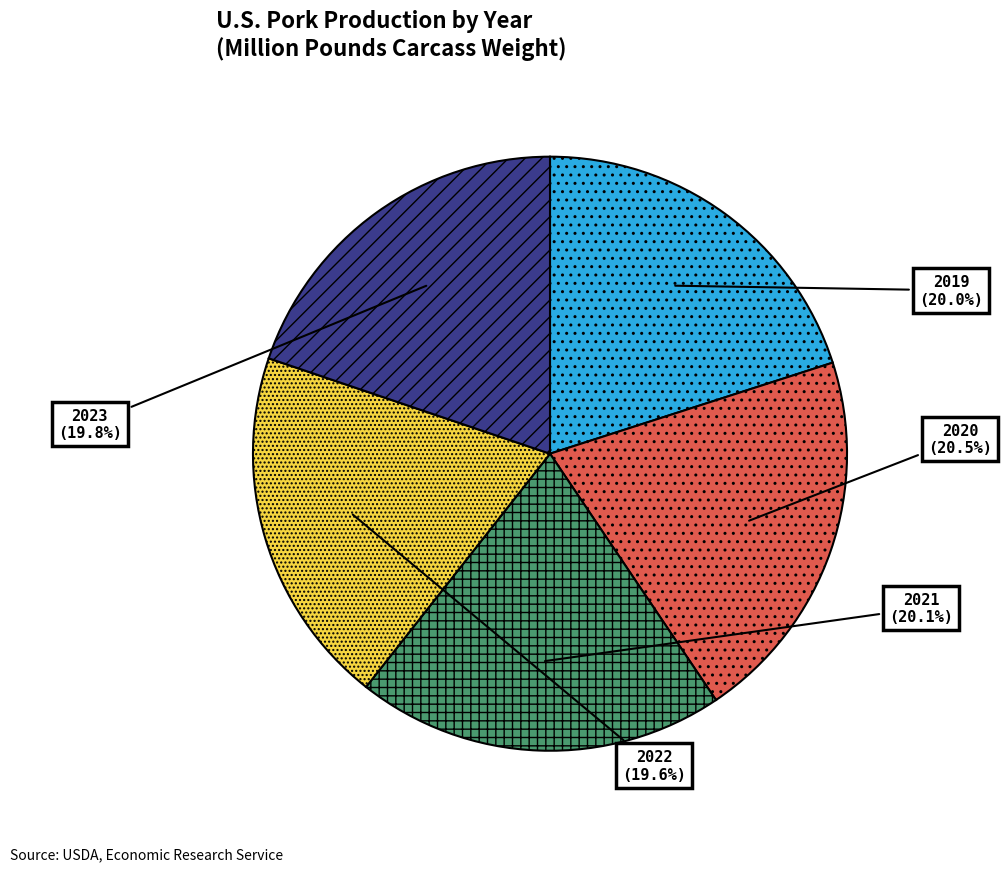

Is the sum of 2021 and 2023 greater than half?

No